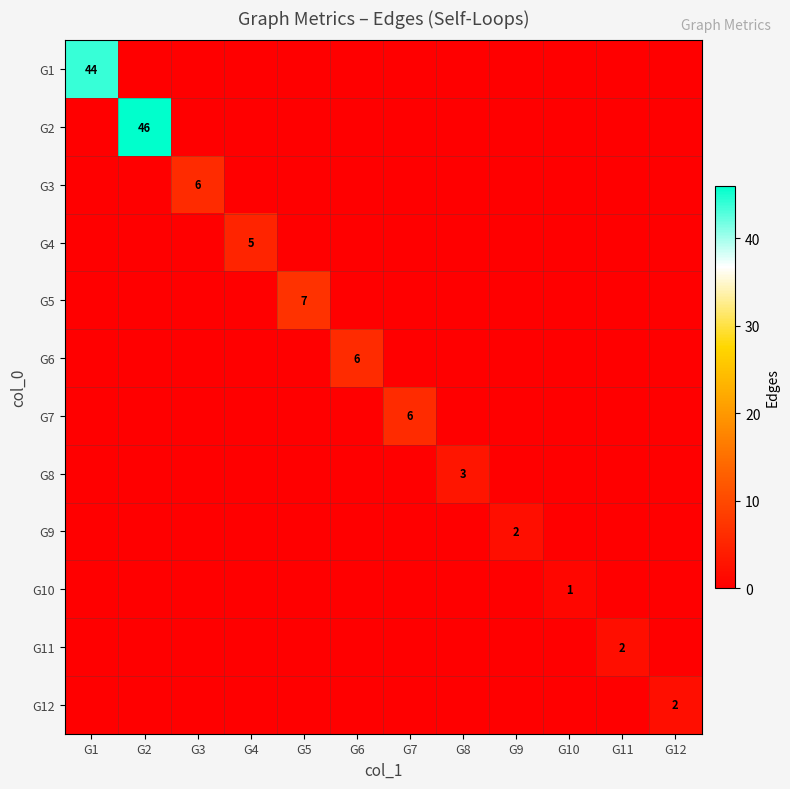

The value of G2 at G7 is 0. True or false?

True